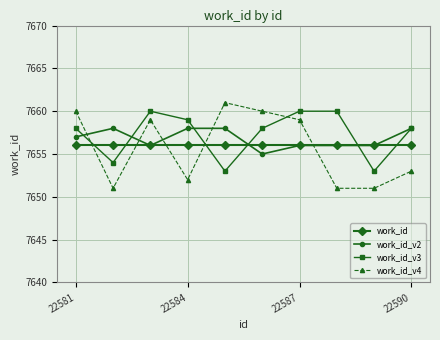

How many intersections are there between work_id_v3 and work_id_v4?

3